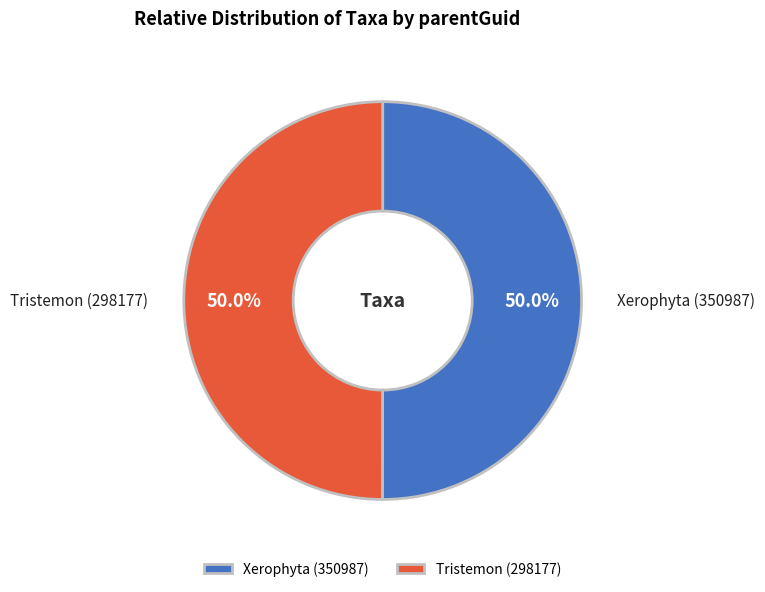

Combined, what portion of the pie is Xerophyta (350987) and Tristemon (298177)?

100.0%